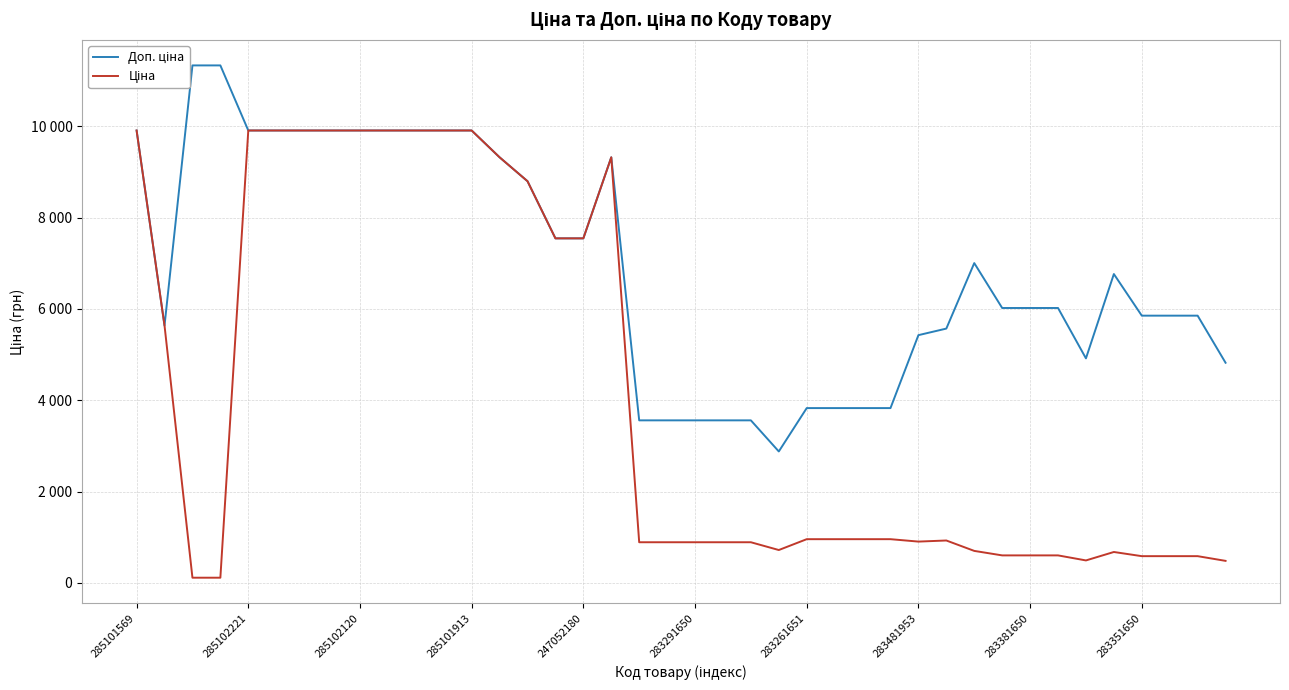

What is the sum of the Доп. ціна values at 27 and 18?

7388.1